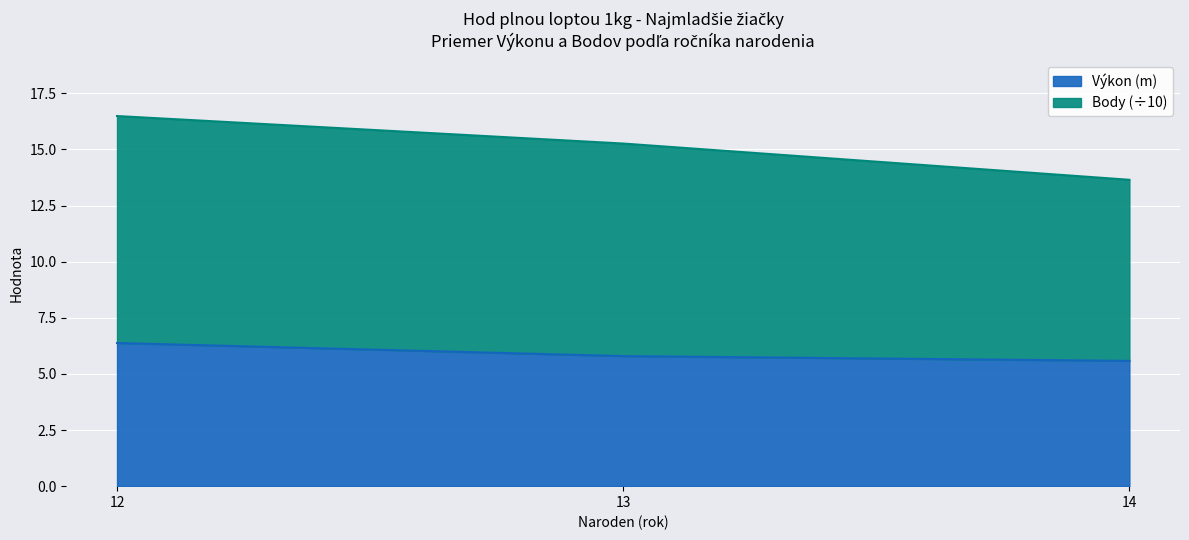

At which category is the sum across all series the highest?

12